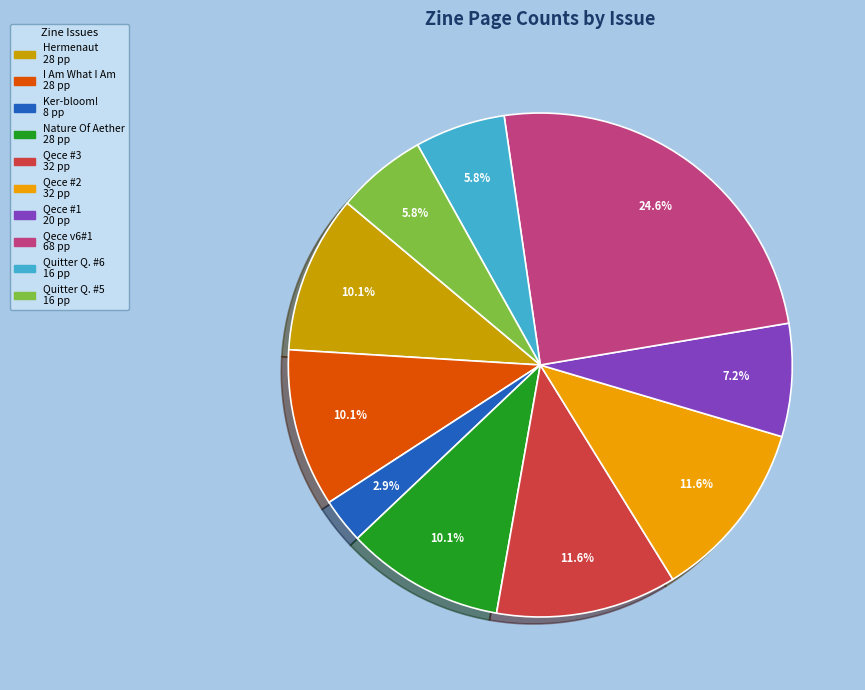

Which category has the smallest portion of the pie?

Ker-bloom! 8 pp